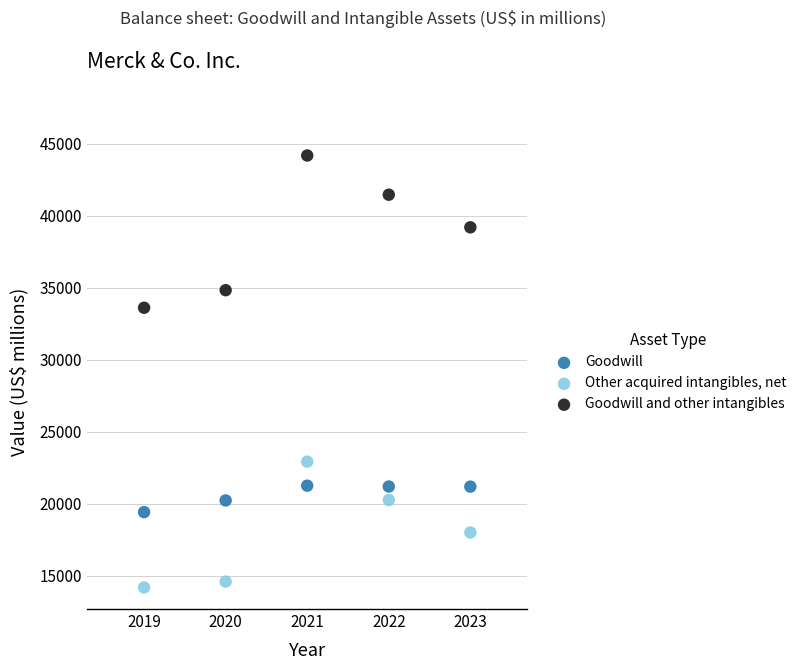

Across all data points, what is the range of Y values (max minus min)?

30001